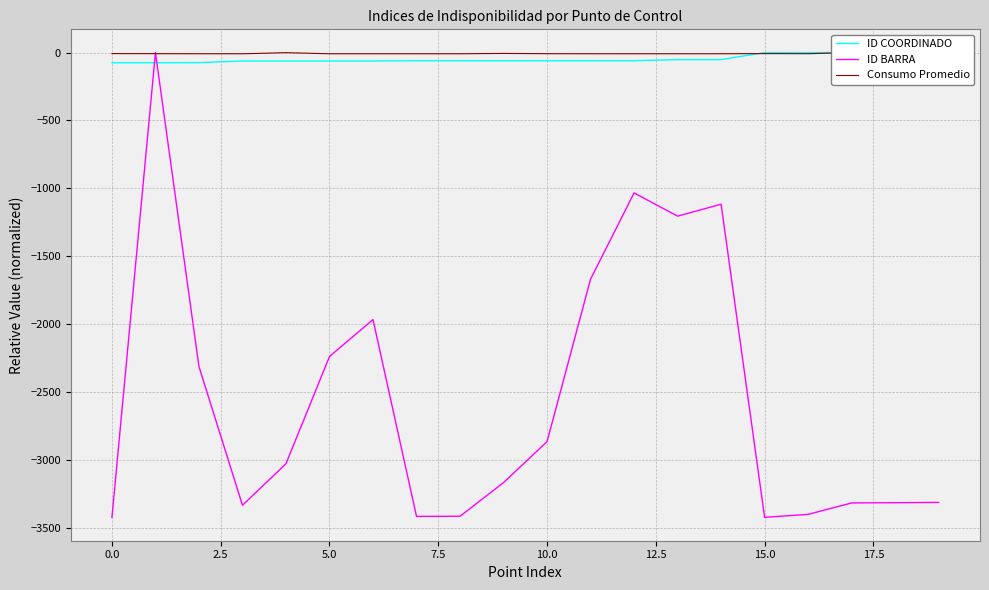

Between 17.5 and 11, which is larger?

17.5